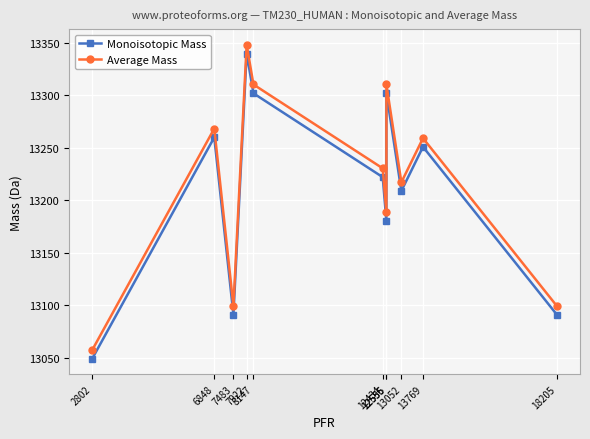

What is the difference between the highest and lowest values at 7922?

8.4